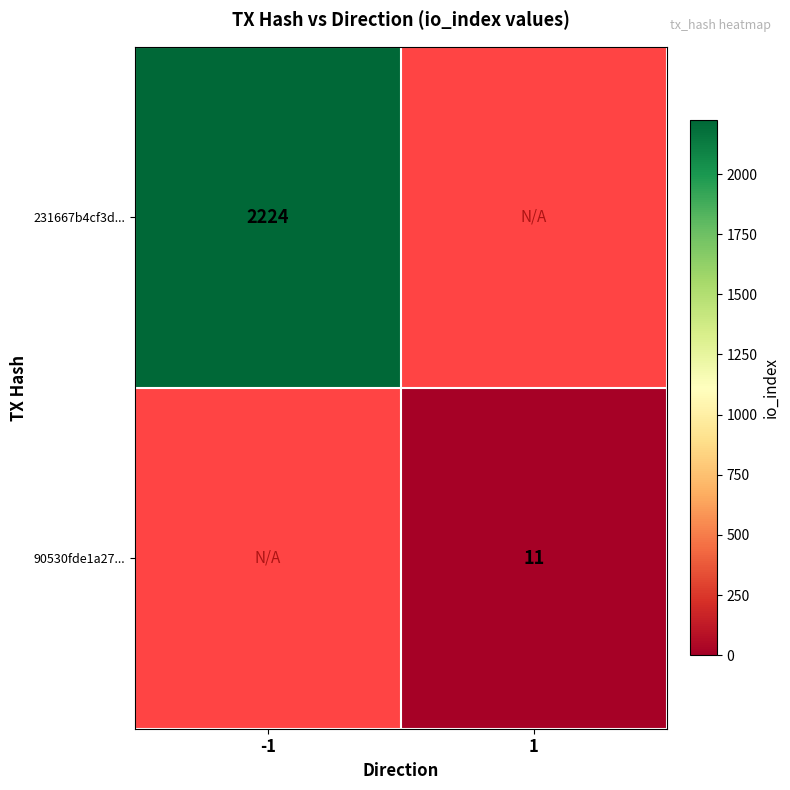

Count the number of categories in the chart.

2